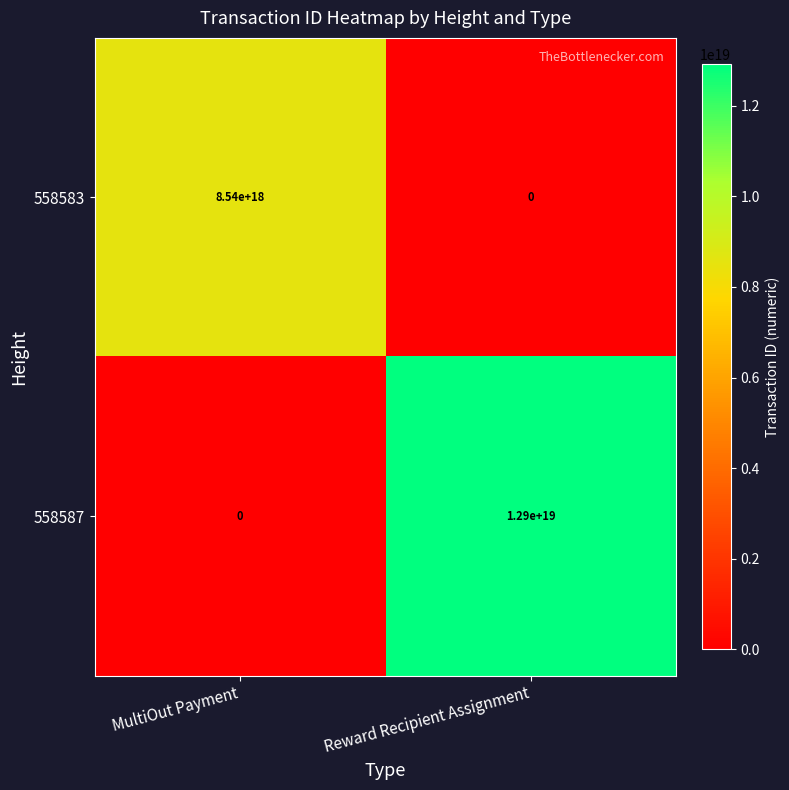

Which series has the largest range (max minus min)?

558587